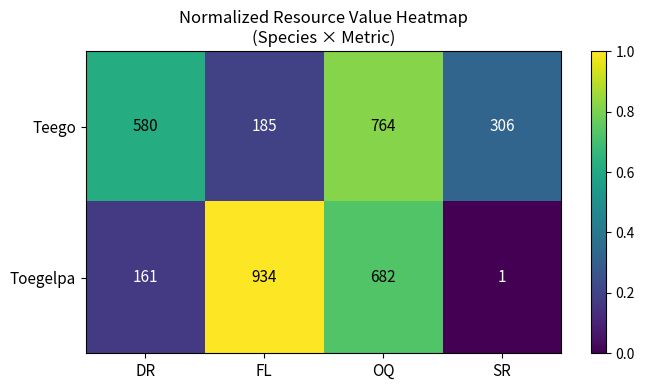

The Teego series shows 580 at DR. True or false?

True